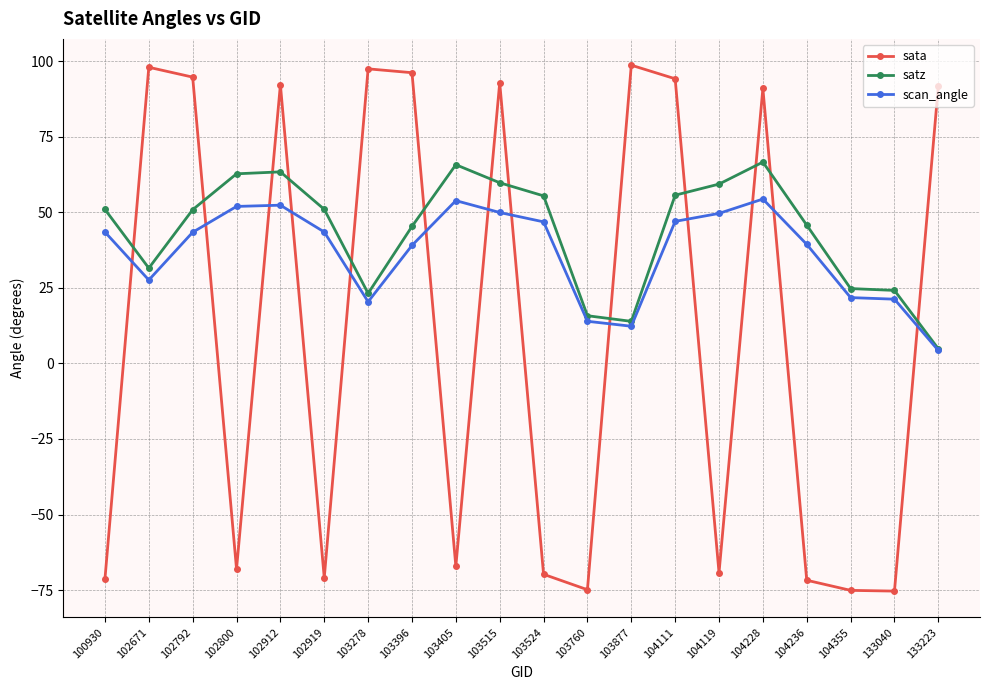

Is it true that sata equals -123.5 at 103524?

False